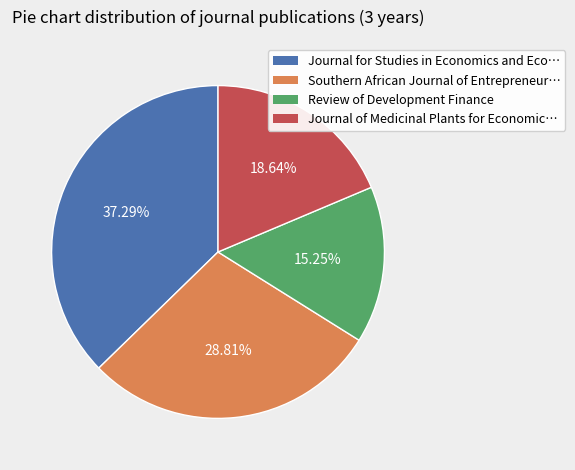

Does any single category account for the majority?

No